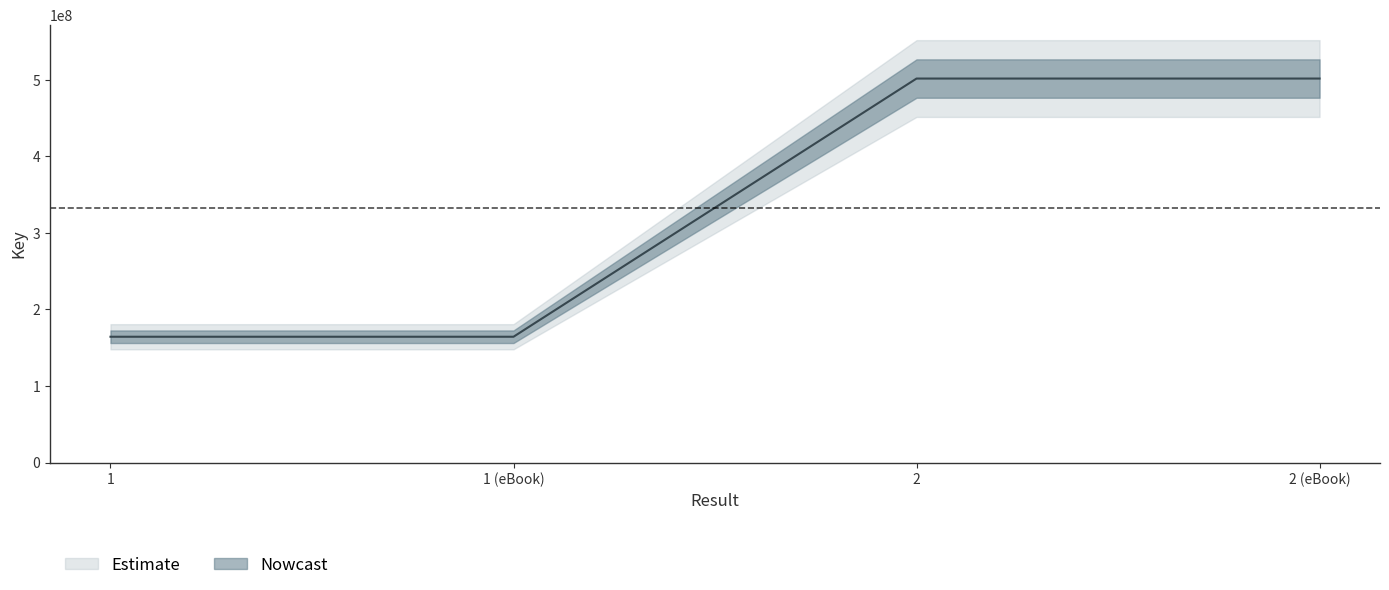

Is this an area chart (filled region under the line)?

No